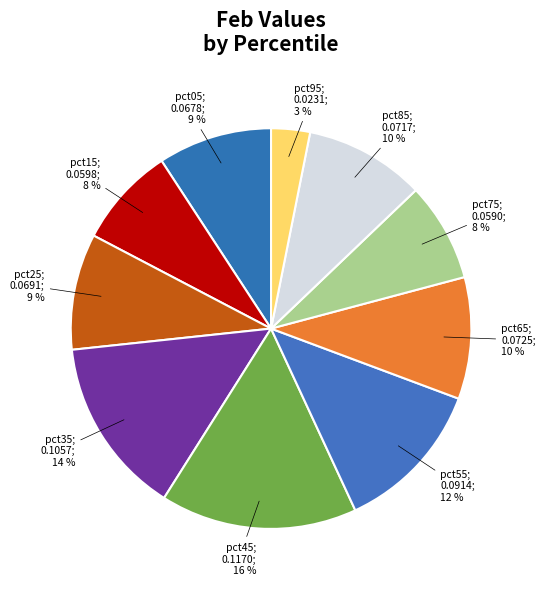

What is the largest slice in the pie chart?

pct45